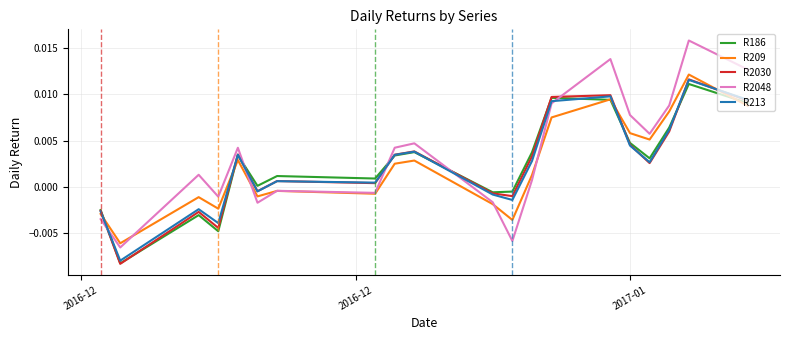

Which series has the largest total across all categories?

R2048